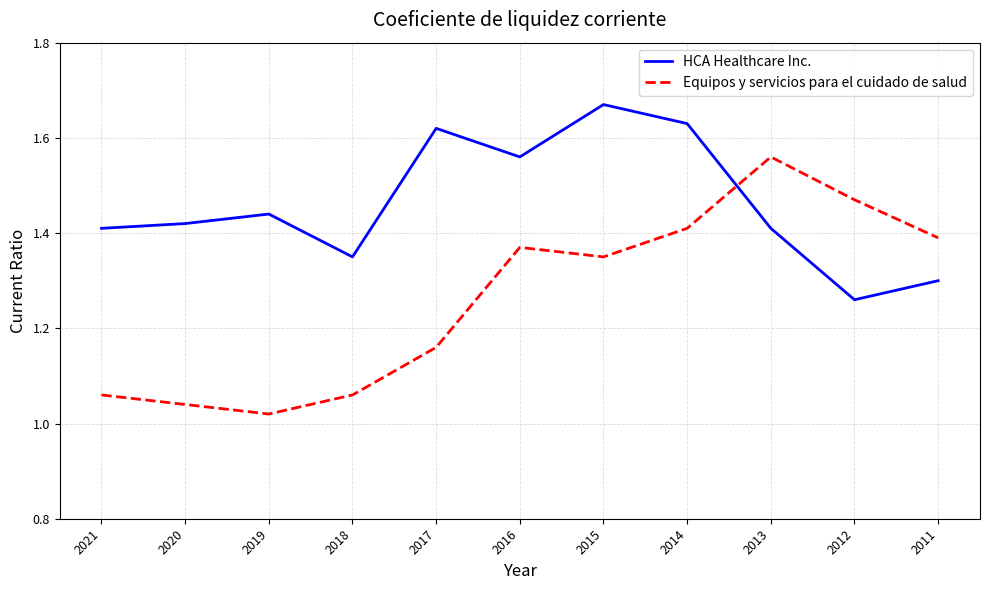

Between which two adjacent categories do Equipos y servicios para el cuidado de salud and HCA Healthcare Inc. first intersect?

2014 and 2013